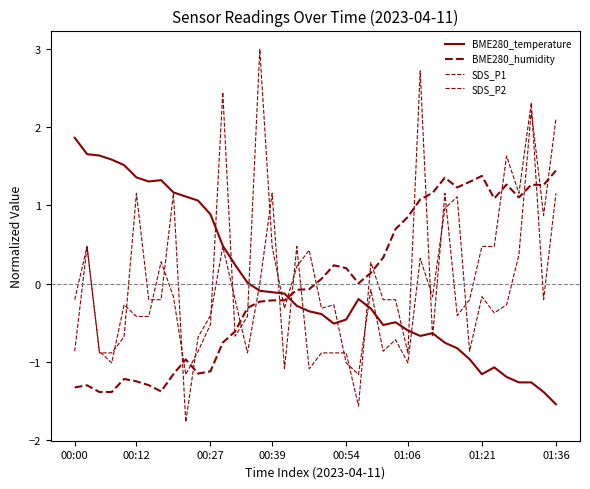

List the series in order of their peak value, lowest first.

BME280_humidity, BME280_temperature, SDS_P2, SDS_P1